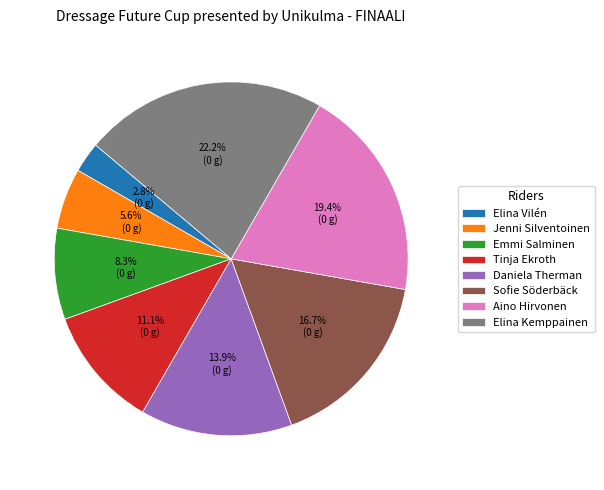

To the nearest percent, what is the combined percentage of Daniela Therman and Elina Vilén?

17%